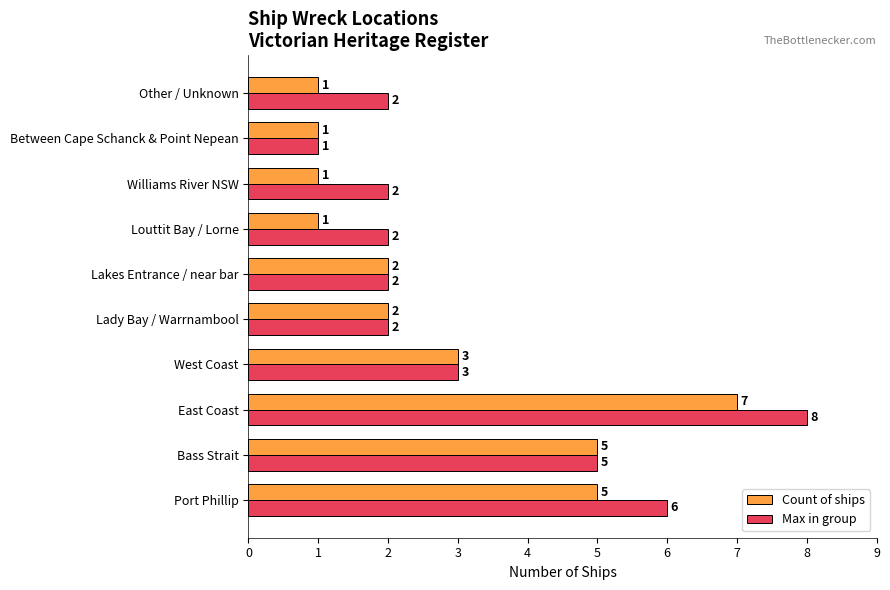

What are all the series names shown in the legend?

Count of ships, Max in group